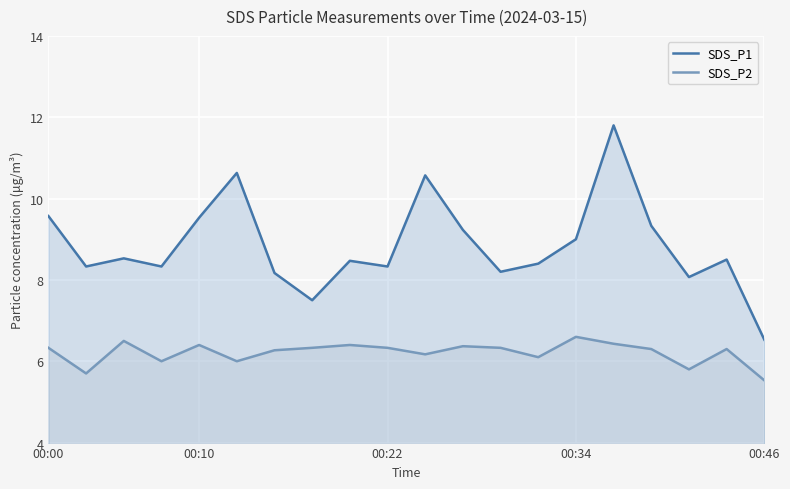

What is the sum of all SDS_P2 values?

124.2